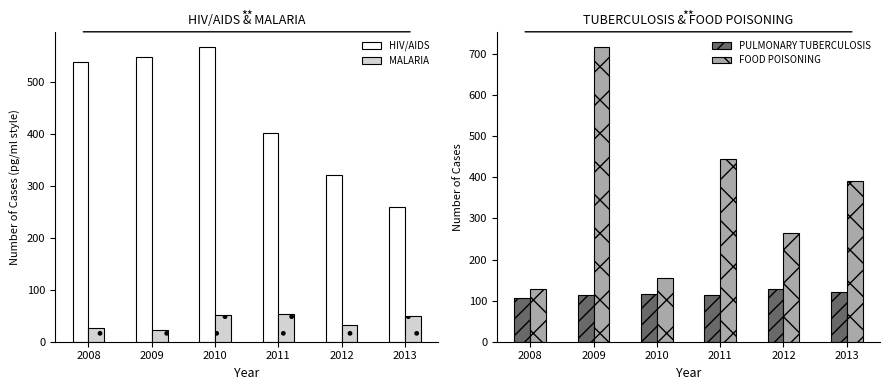

What are all the series names shown in the legend?

HIV/AIDS, MALARIA, PULMONARY TUBERCULOSIS, FOOD POISONING